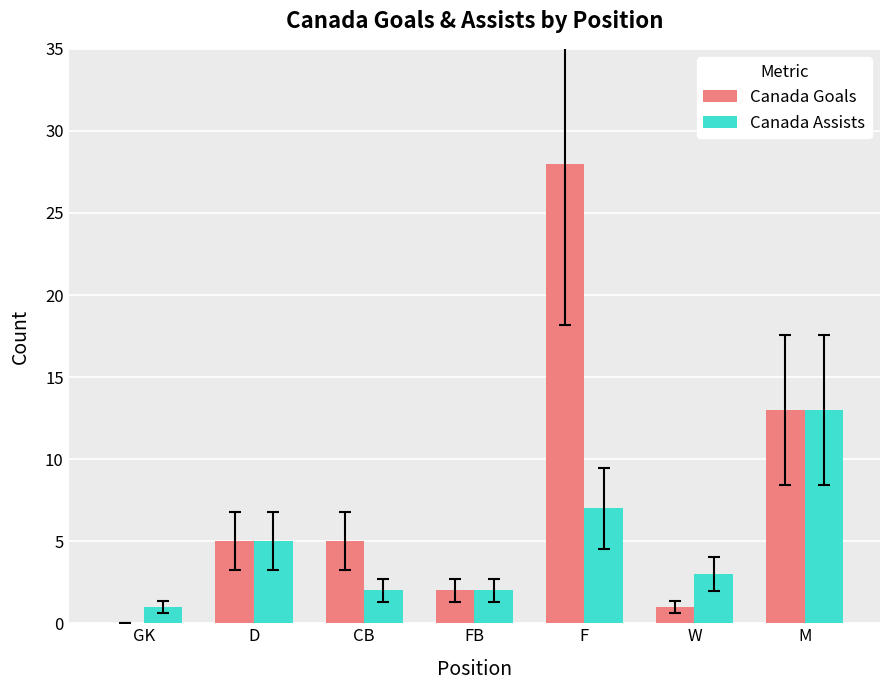

What is the total value across all series at D?

10